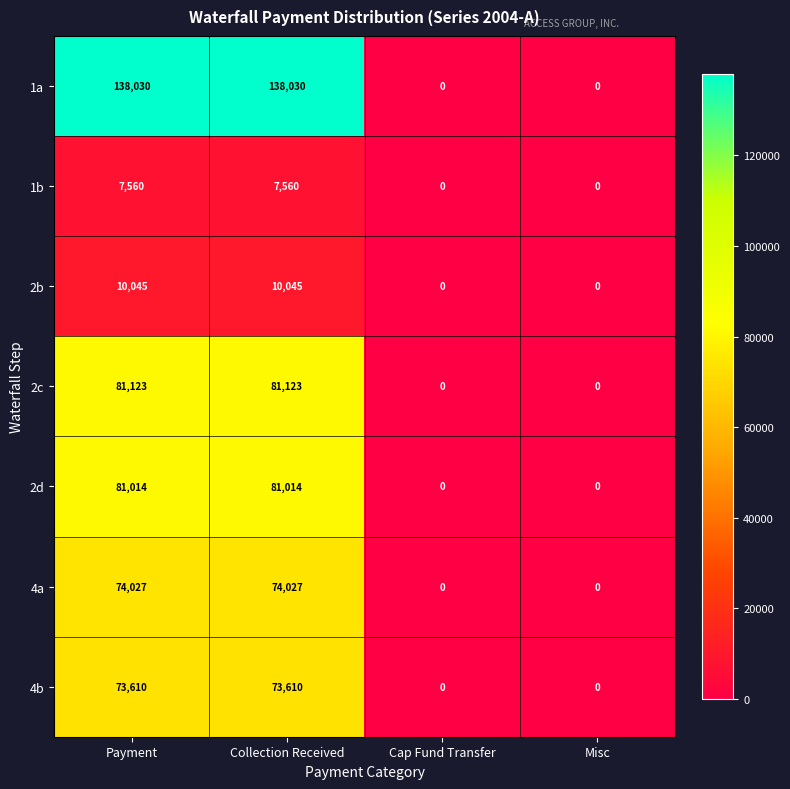

How many values in the 1a series are below 138030?

2